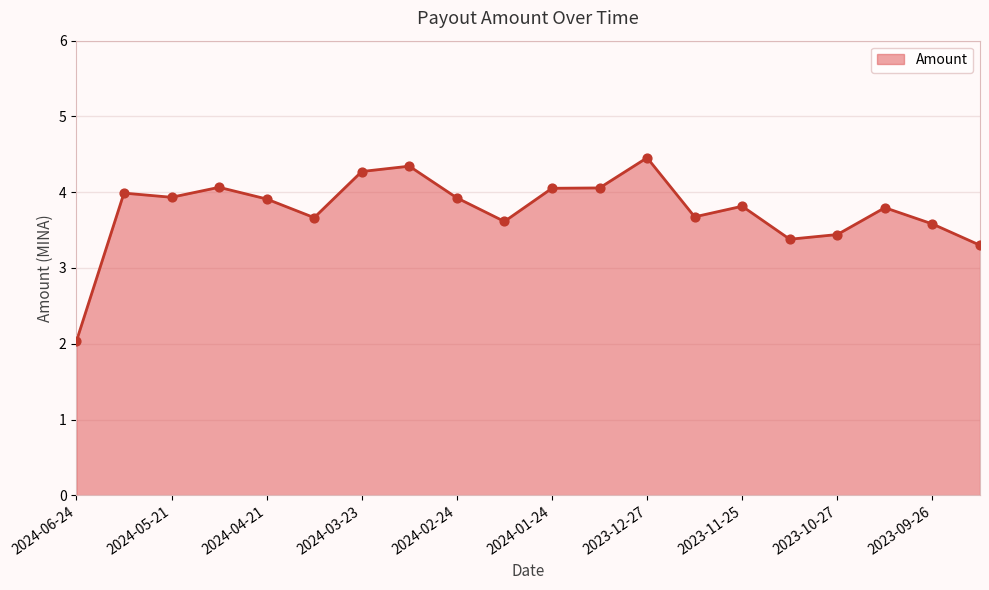

What is the difference between the maximum and minimum values?

2.4